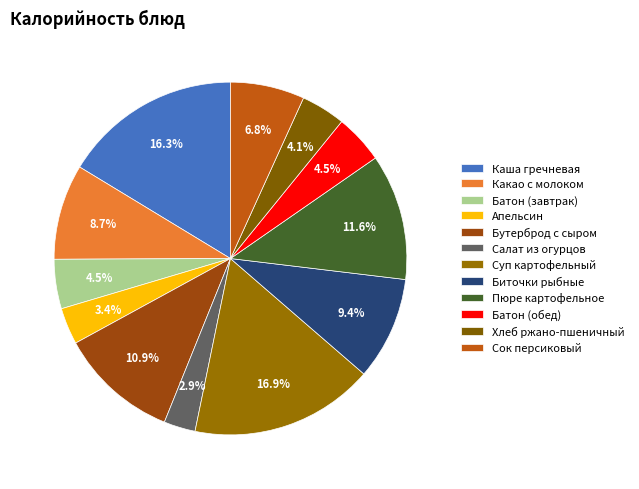

How many segments does this pie chart have?

12